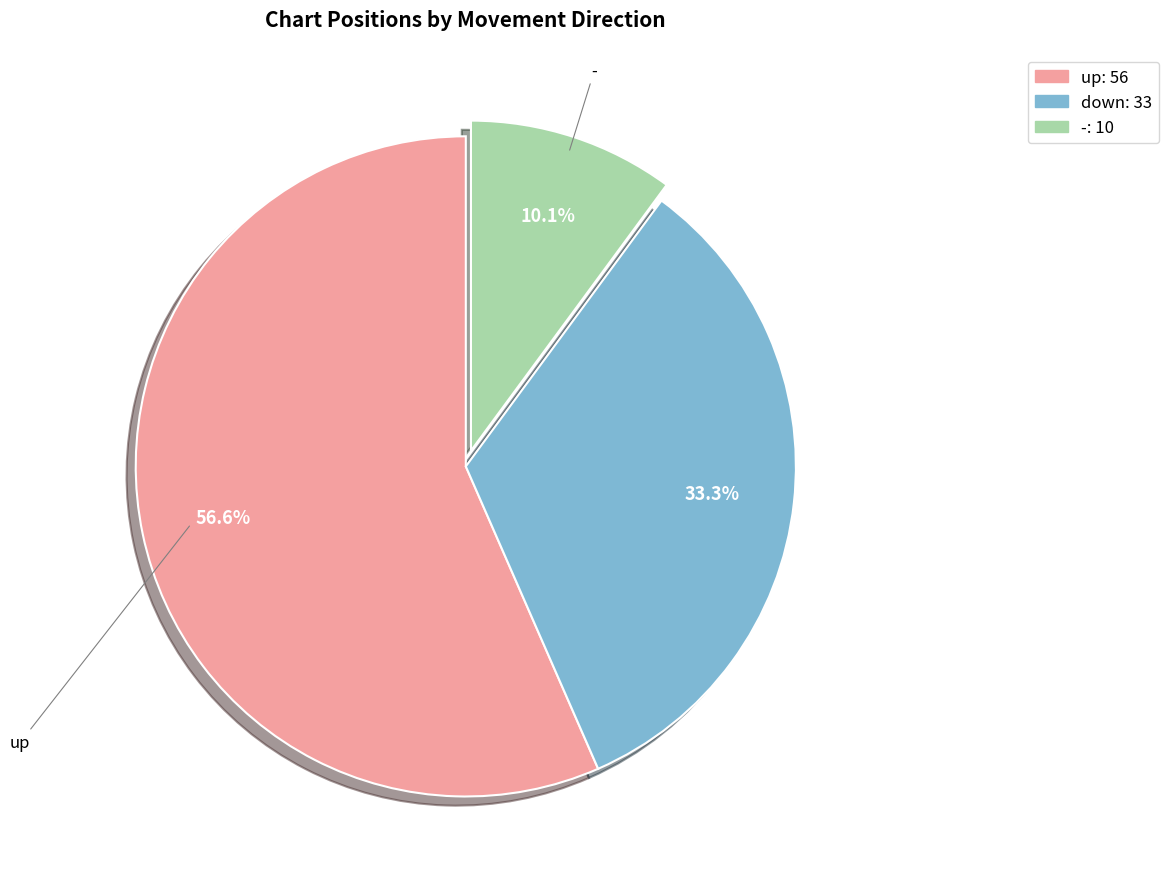

Which slice is the largest?

up